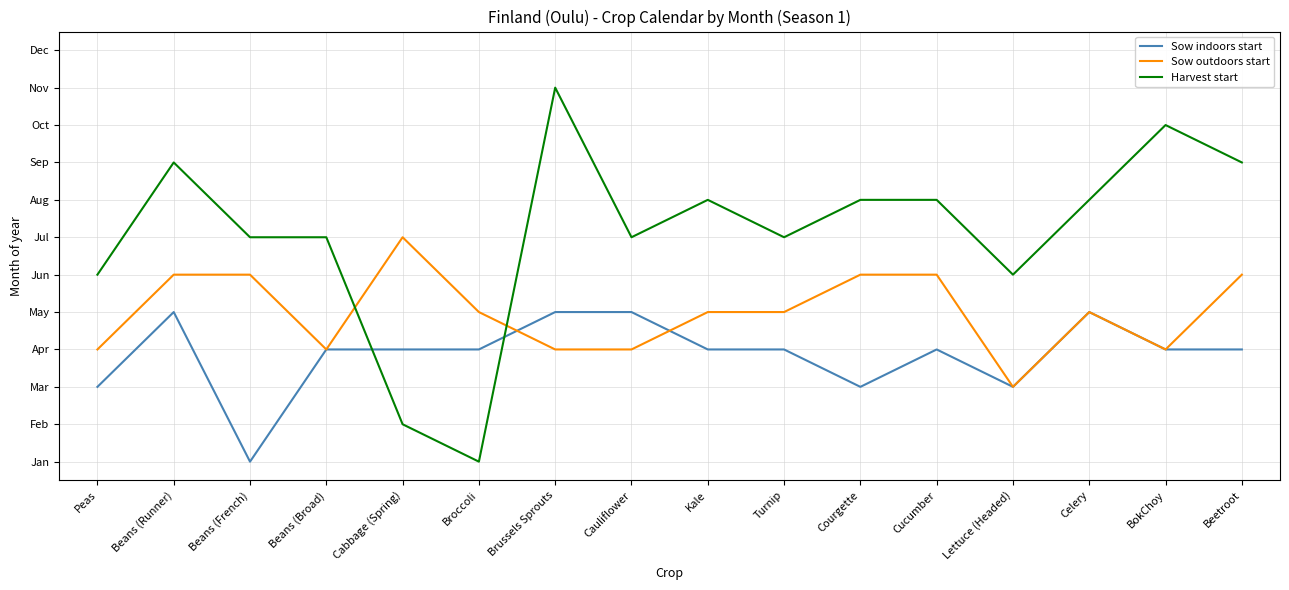

What is the label of the 3rd point from the right?

Celery